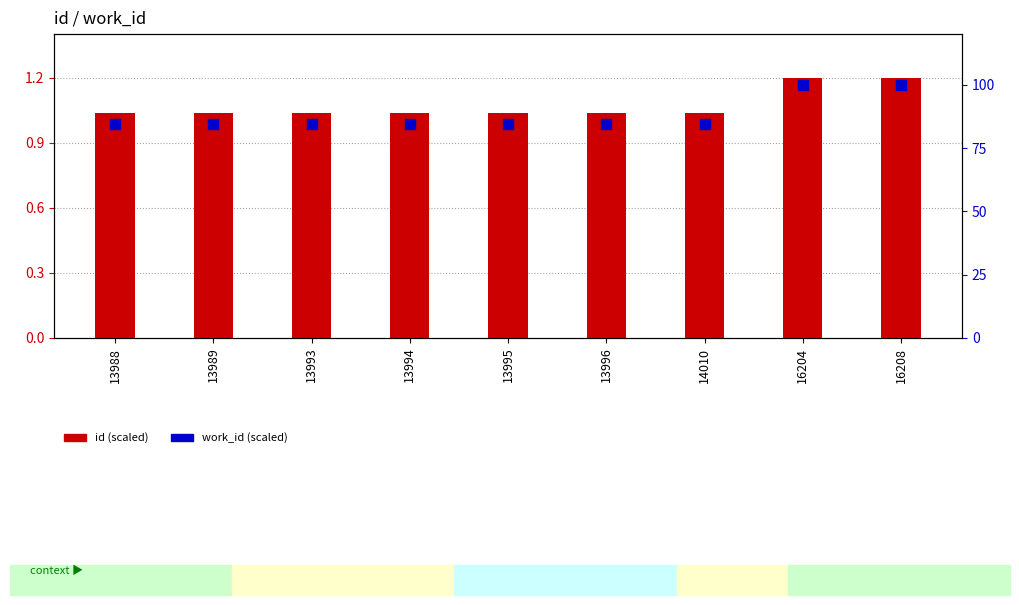

Which series has the largest total across all categories?

work_id (scaled)